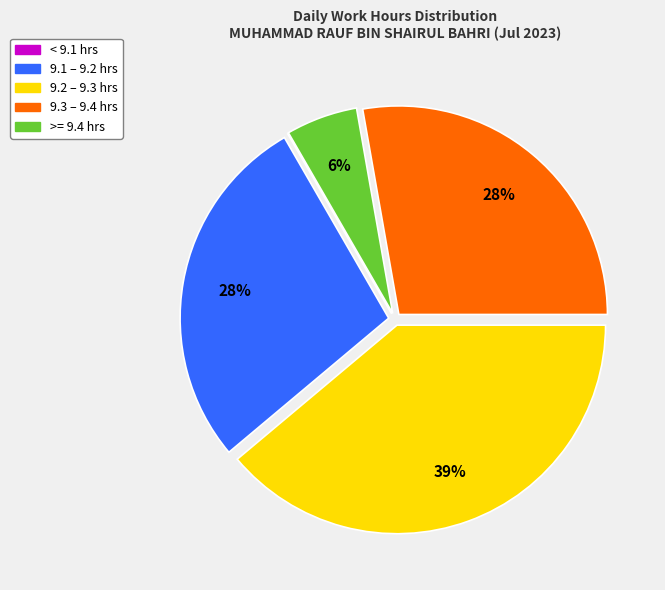

To the nearest percent, what is the difference between the largest and smallest slice percentages?

39%